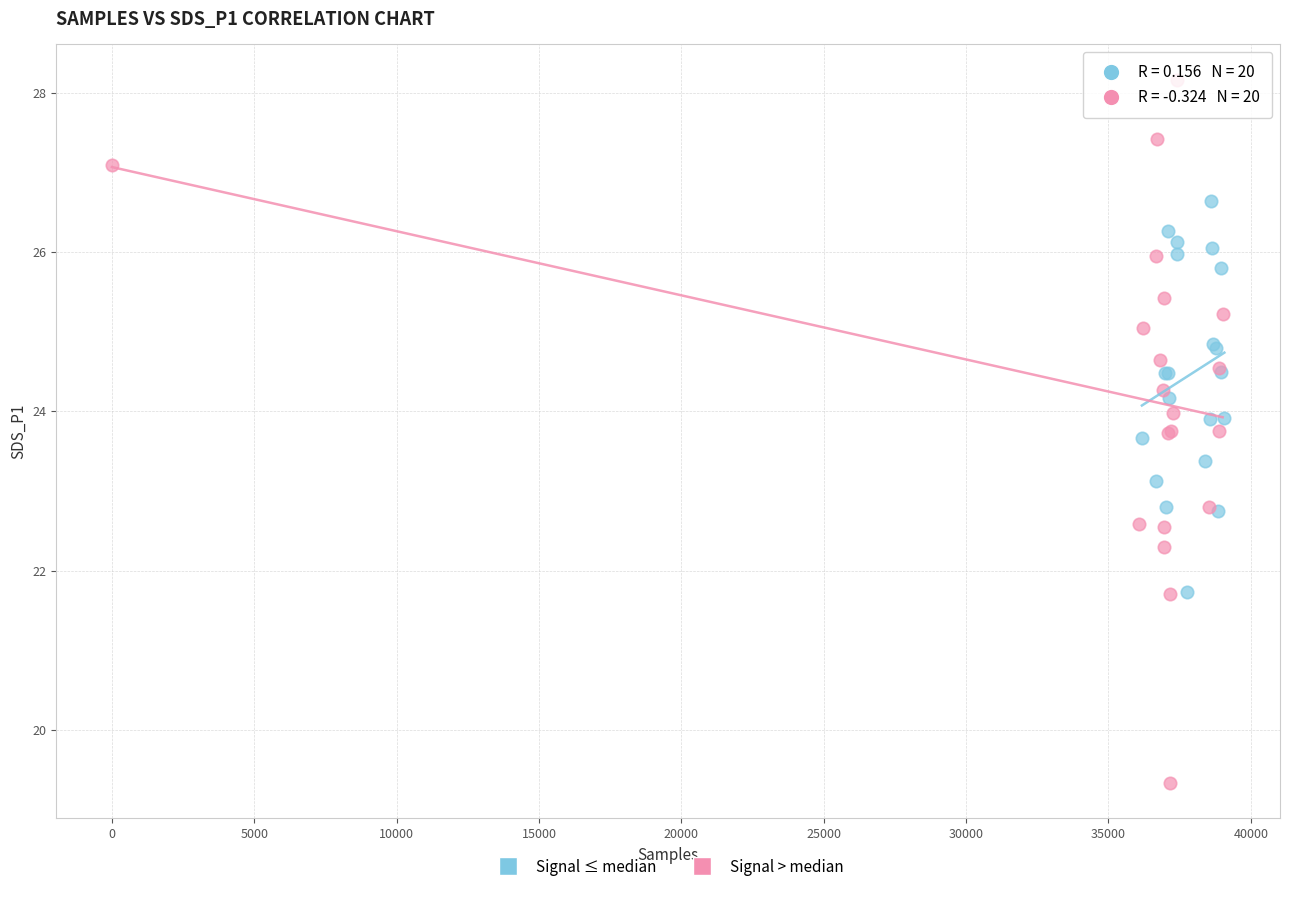

Which series has the widest spread of Y values?

Signal > median